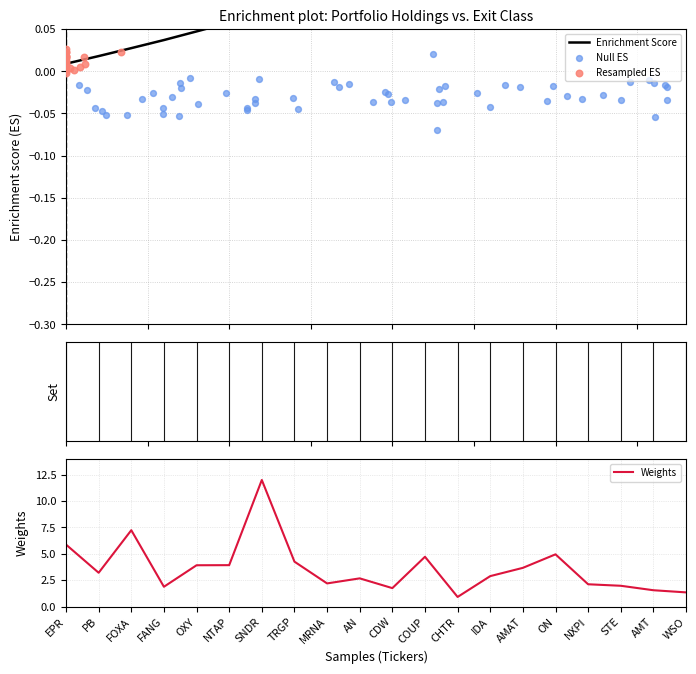

At which category is the sum across all series the highest?

SNDR